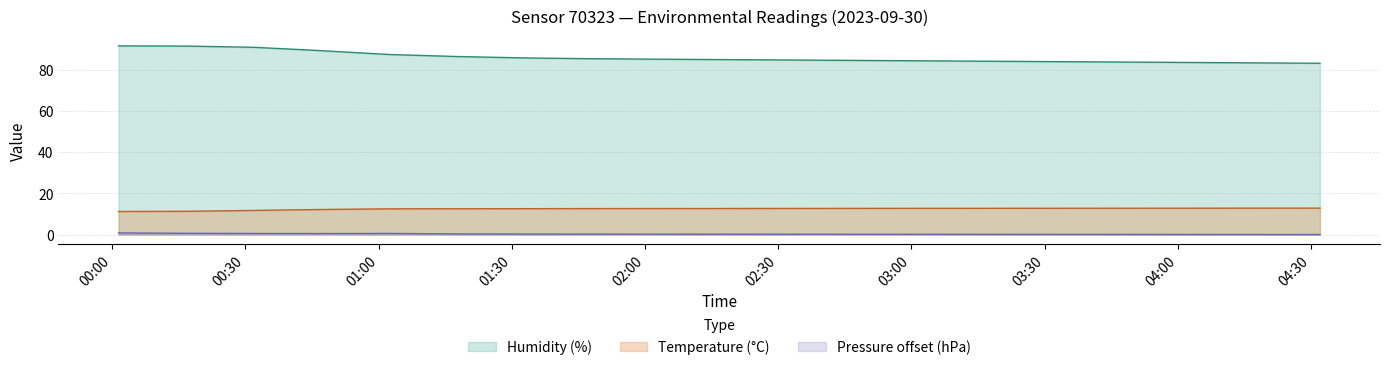

True or false: Temperature (°C) and Pressure offset (hPa) cross at least once.

False